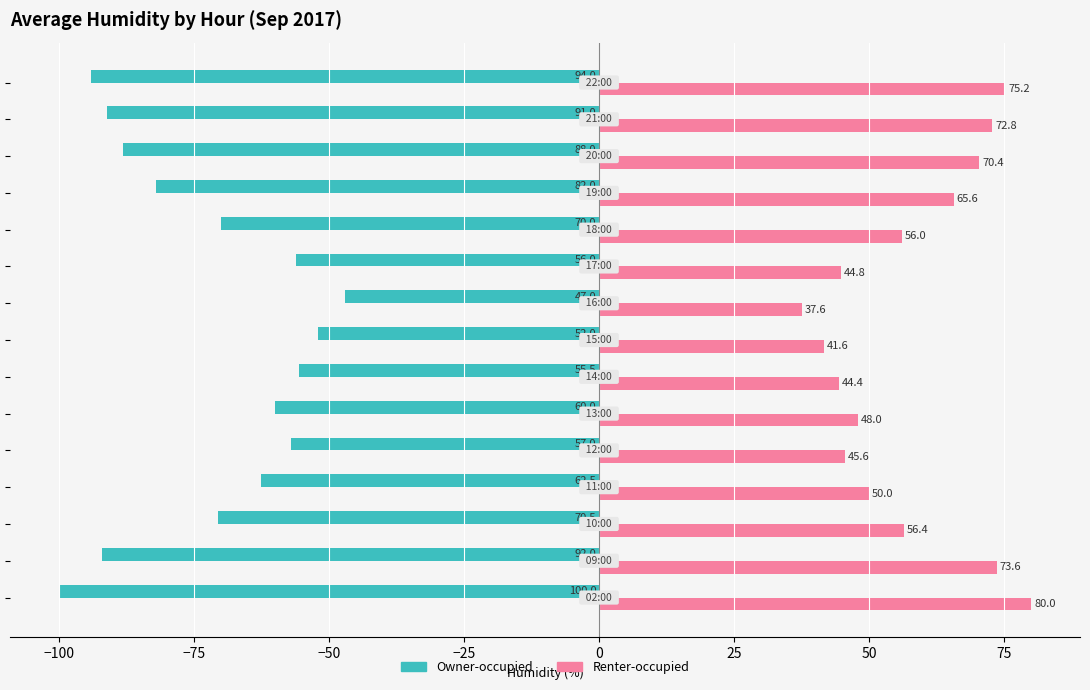

Which series has the widest spread of values?

Owner-occupied